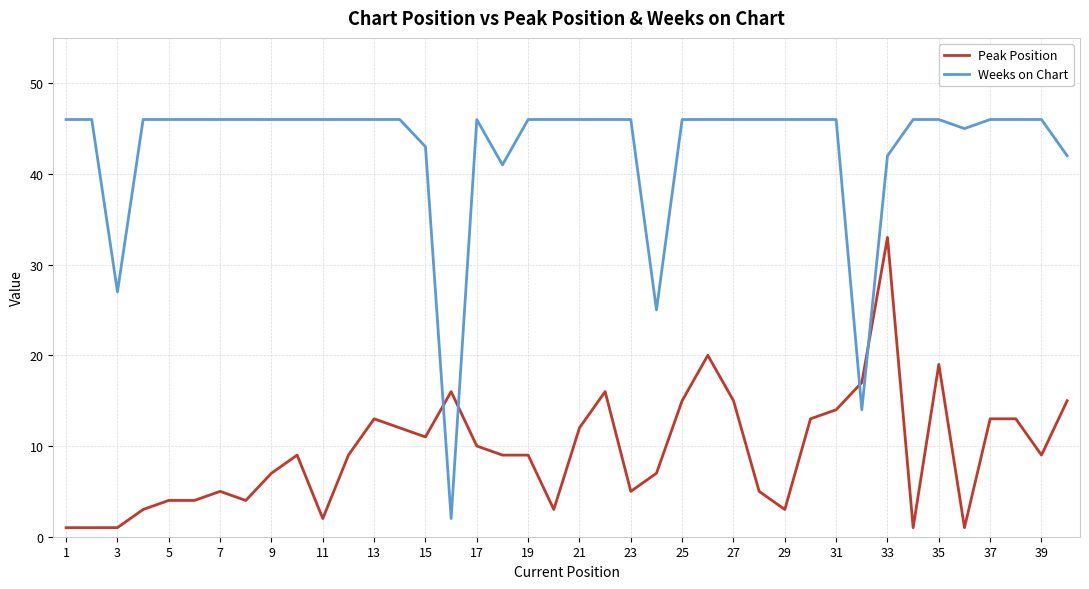

Which series has the largest total across all categories?

Weeks on Chart